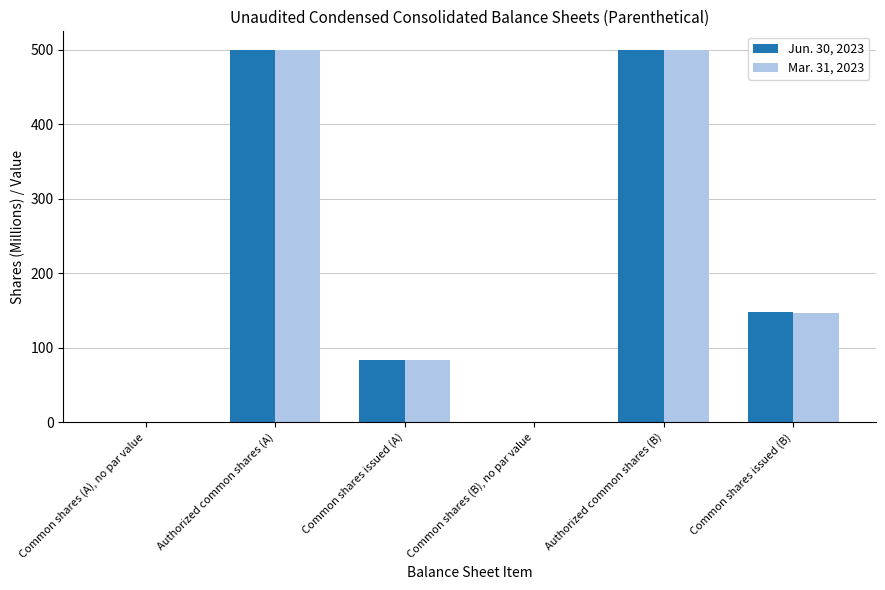

What is the sum of the Jun. 30, 2023 values at Authorized common shares (B) and Common shares (B), no par value?

500.0